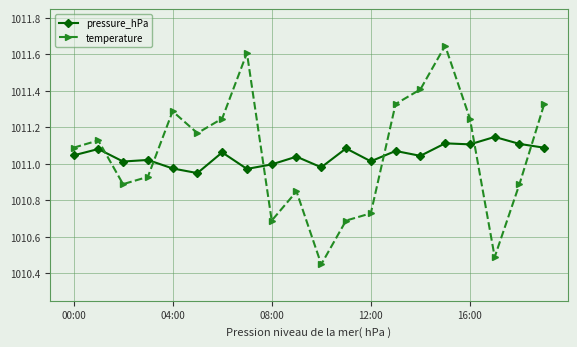

At how many categories does at least one series exceed 1010?

20